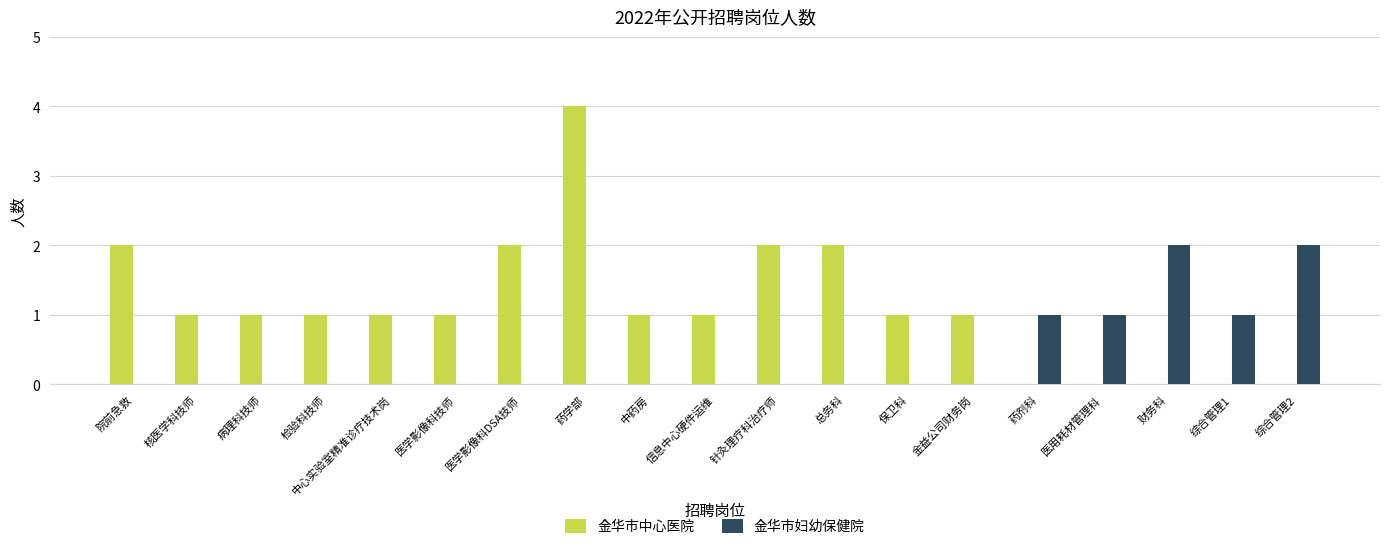

Reading left to right, what are all the values shown in this chart?

金华市中心医院: 2	1	1	1	1	1	2	4	1	1	2	2	1	1	0	0	0	0	0
金华市妇幼保健院: 0	0	0	0	0	0	0	0	0	0	0	0	0	0	1	1	2	1	2